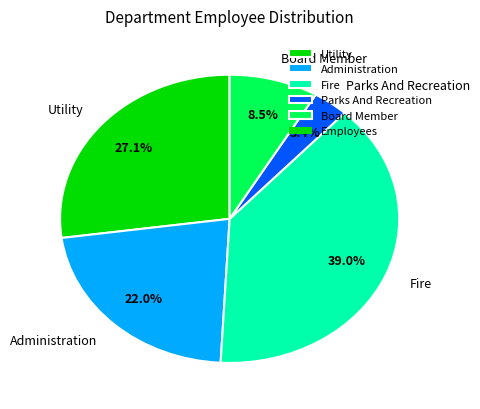

Rank the categories by value from highest to lowest.

Fire, Utility, Administration, Board Member, Parks And Recreation